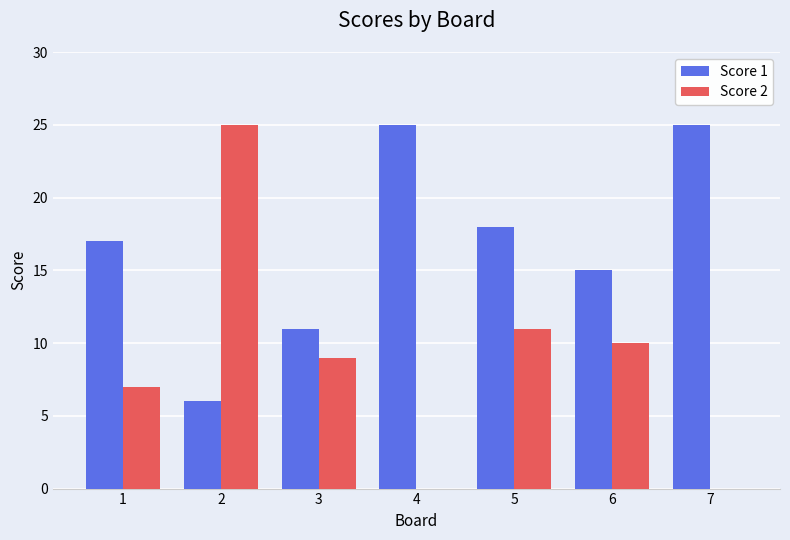

What is the spread (max minus min) of values at 7?

25